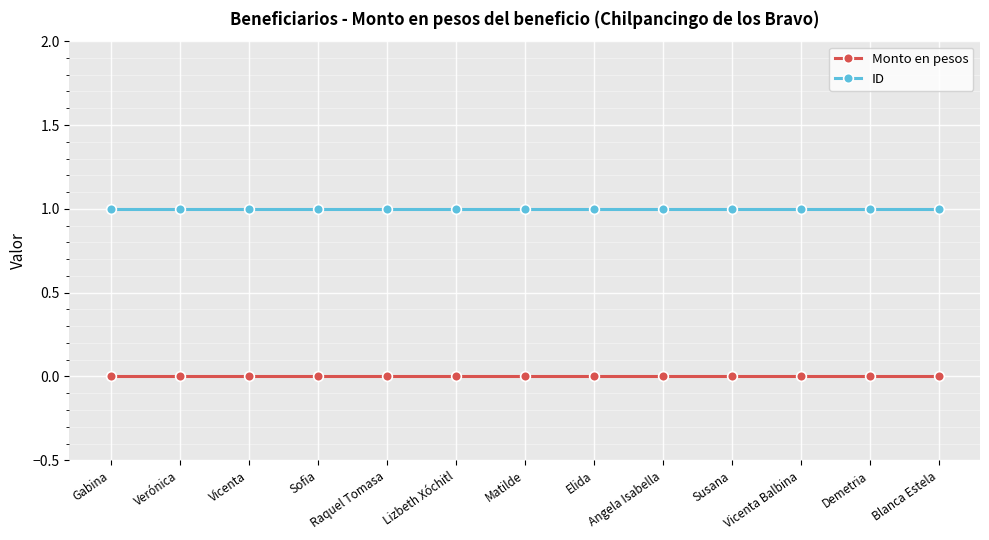

At how many categories does at least one series exceed 0?

13